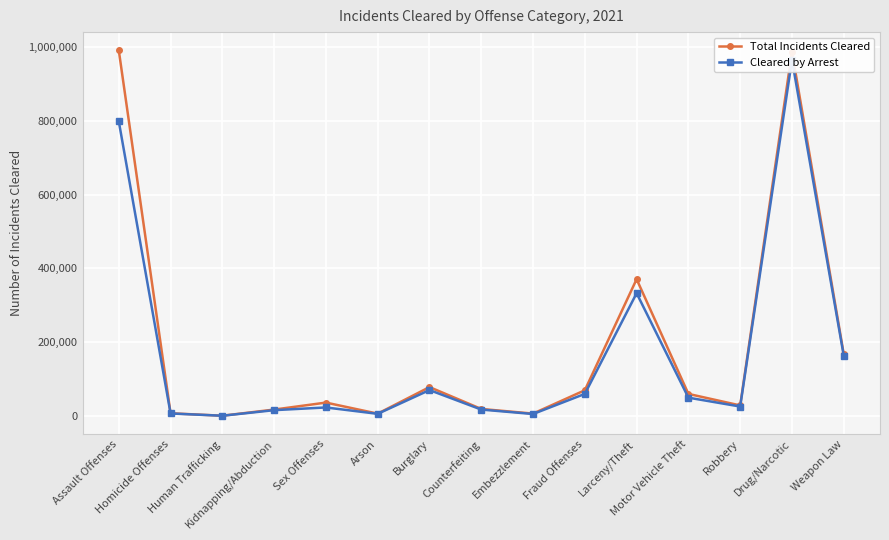

Read the Cleared by Arrest value at Counterfeiting.

17320